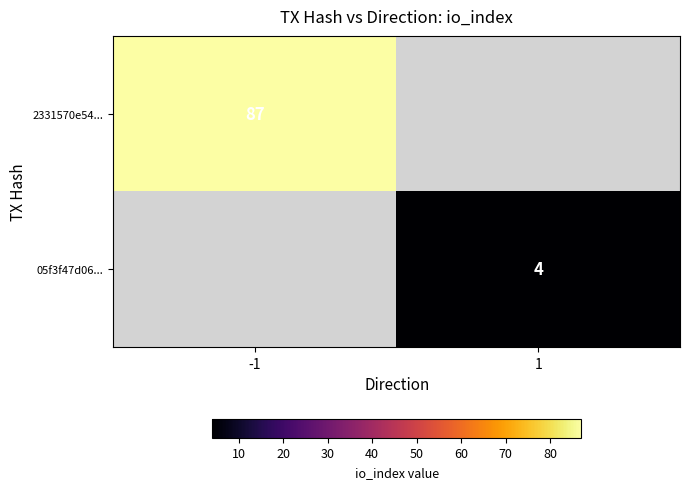

Is the value of 05f3f47d06... at 1 greater than the value of 2331570e54... at -1?

No